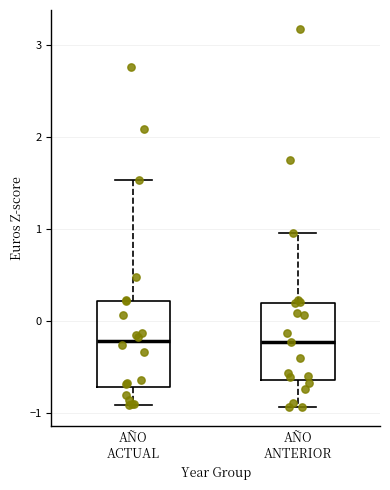

Where does the median line of the box for AÑO ACTUAL sit on the y-axis? The values are not printed on the chart, so give them approximately, as read against the axis.

-0.2